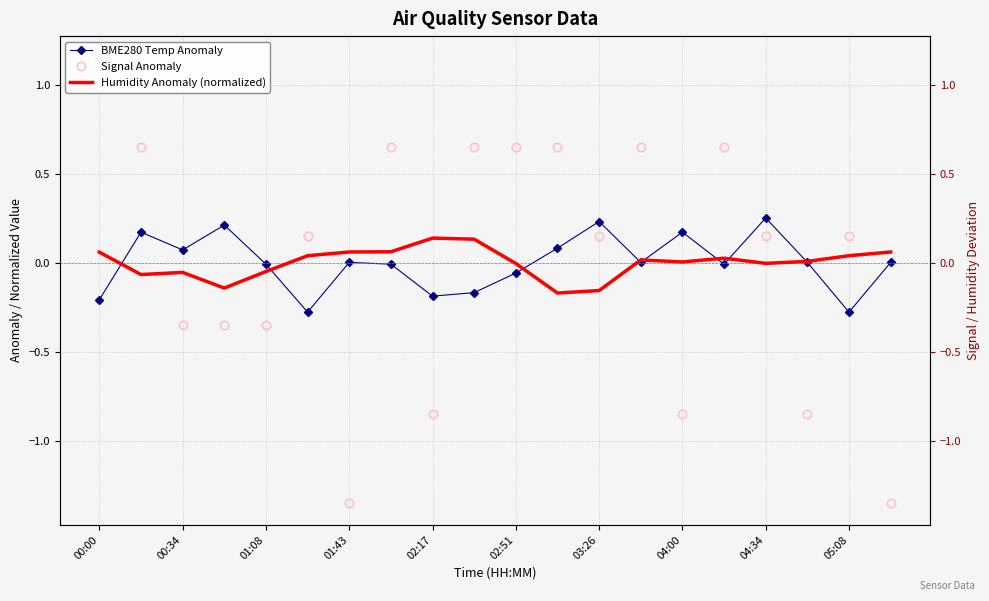

At which category does the chart reach its peak across all series?

00:00